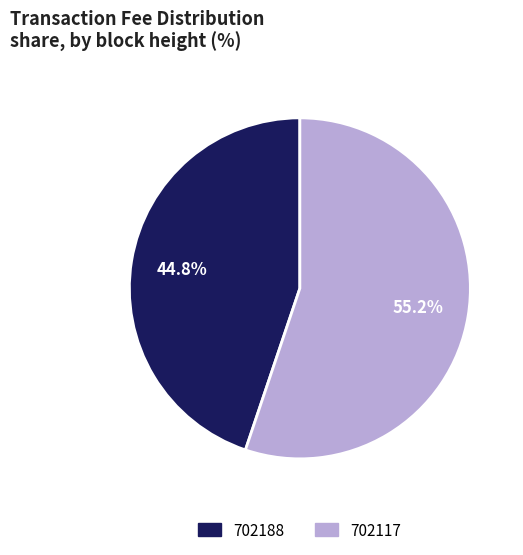

Rank the categories by value from highest to lowest.

702117, 702188